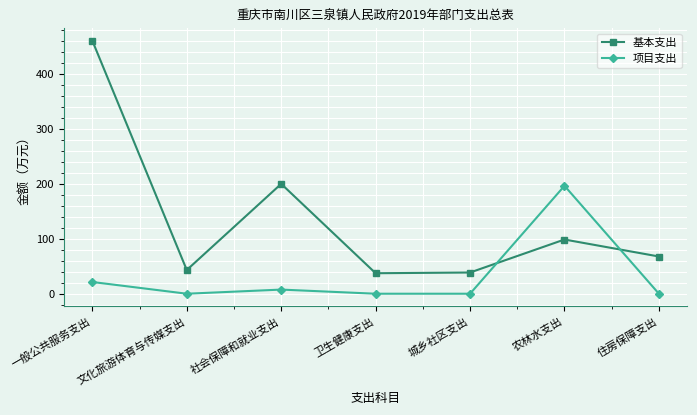

At 城乡社区支出, list the series in order from largest to smallest.

基本支出, 项目支出